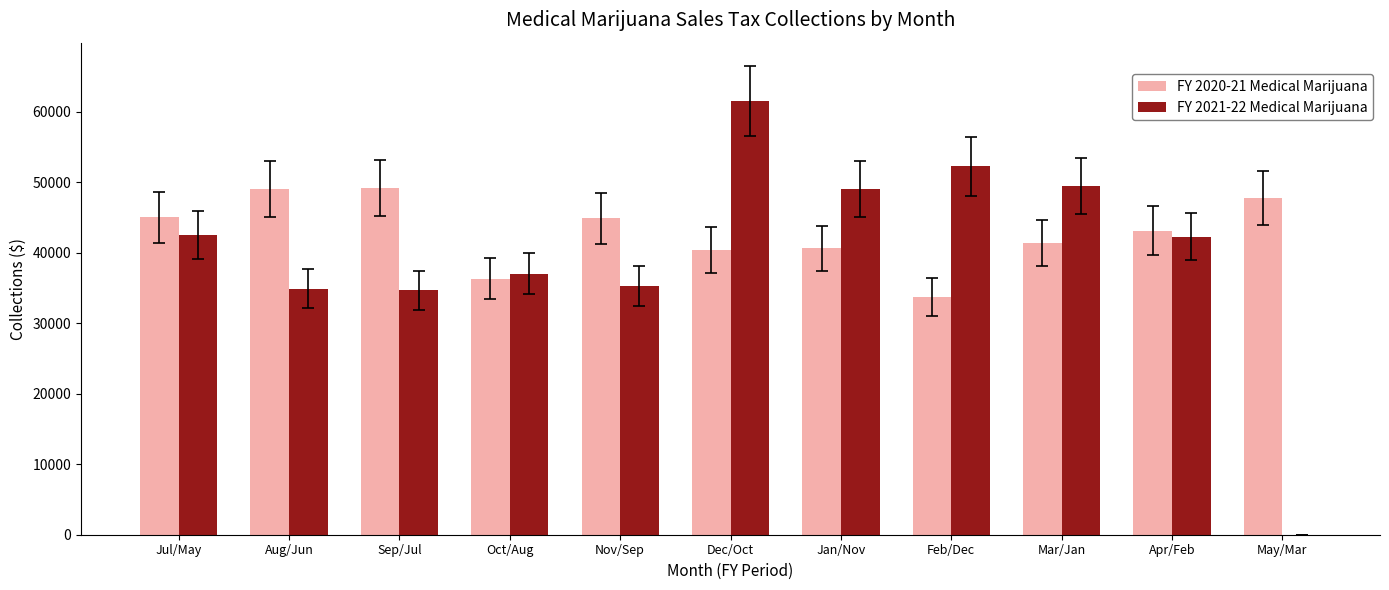

At which category is the sum across all series the highest?

Dec/Oct